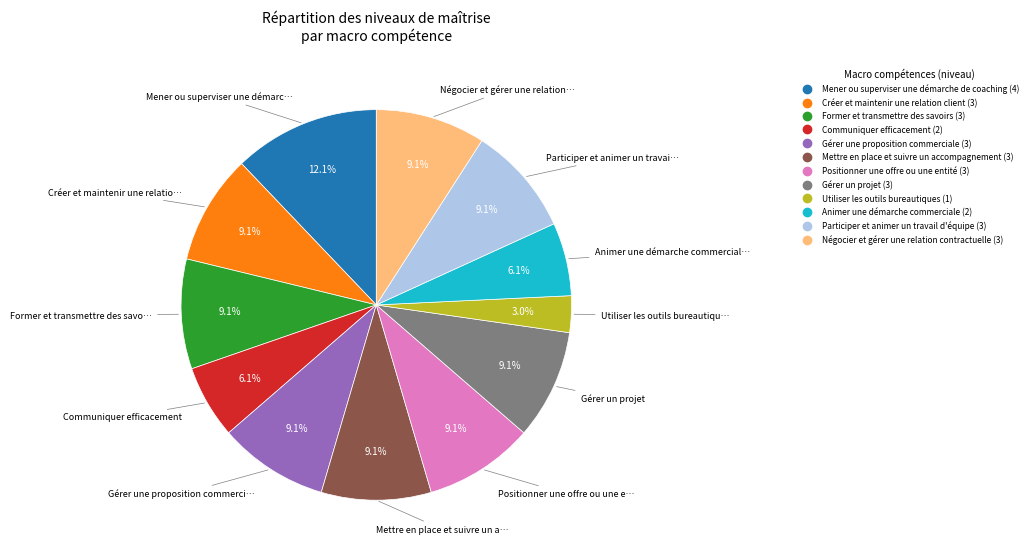

How many segments does this pie chart have?

12